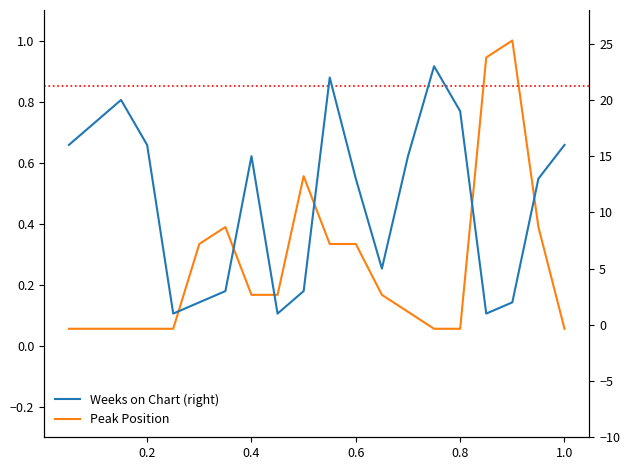

Which series has the largest range (max minus min)?

Weeks on Chart (right)